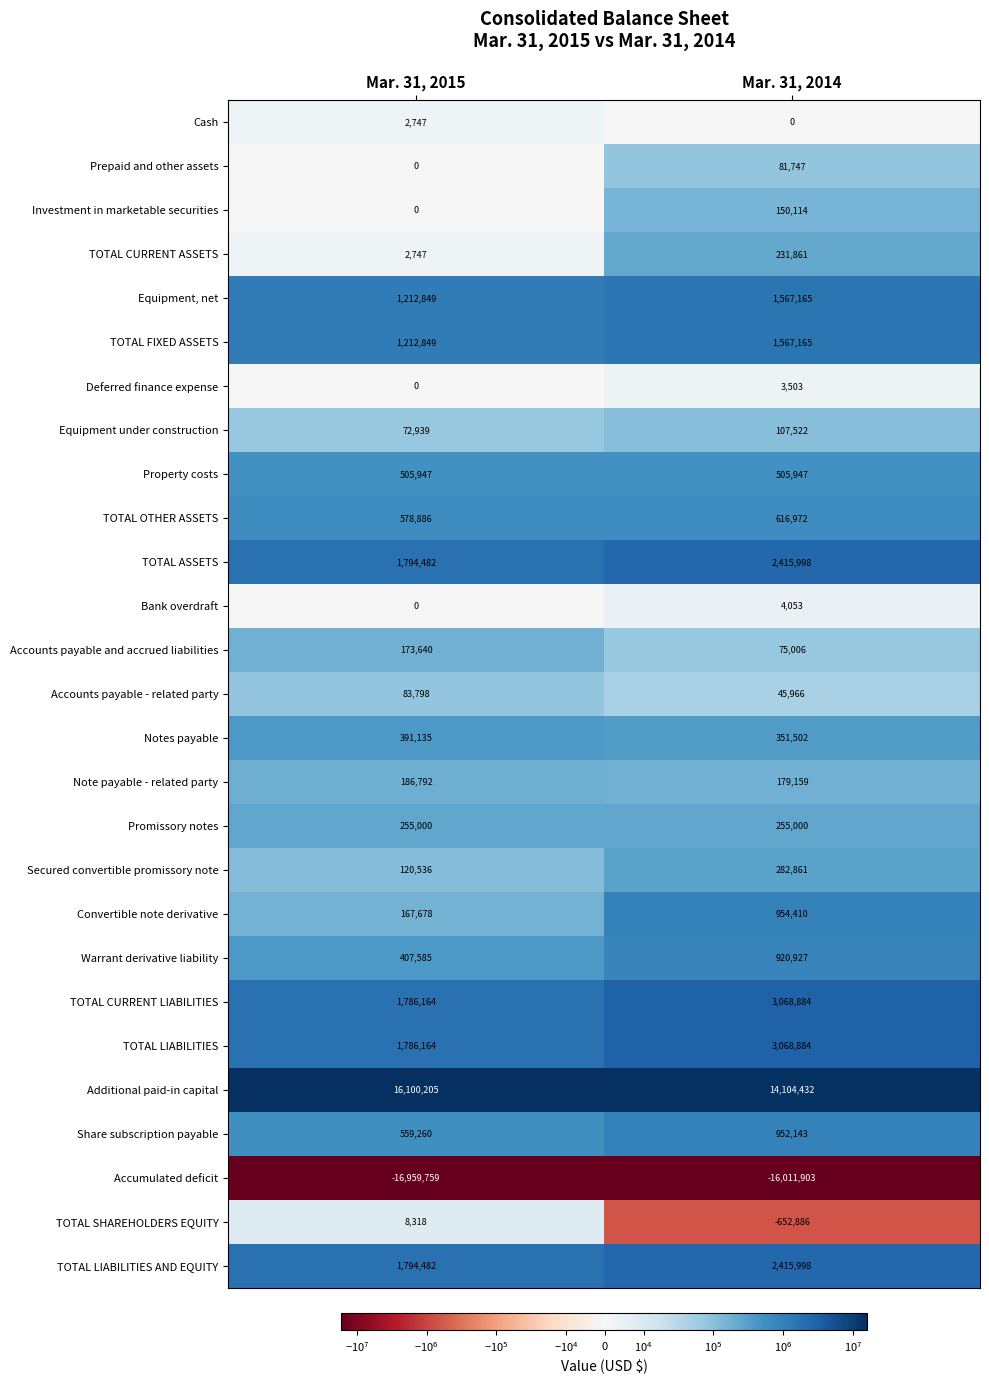

What is the total value across all series at Mar. 31, 2015?

12244444